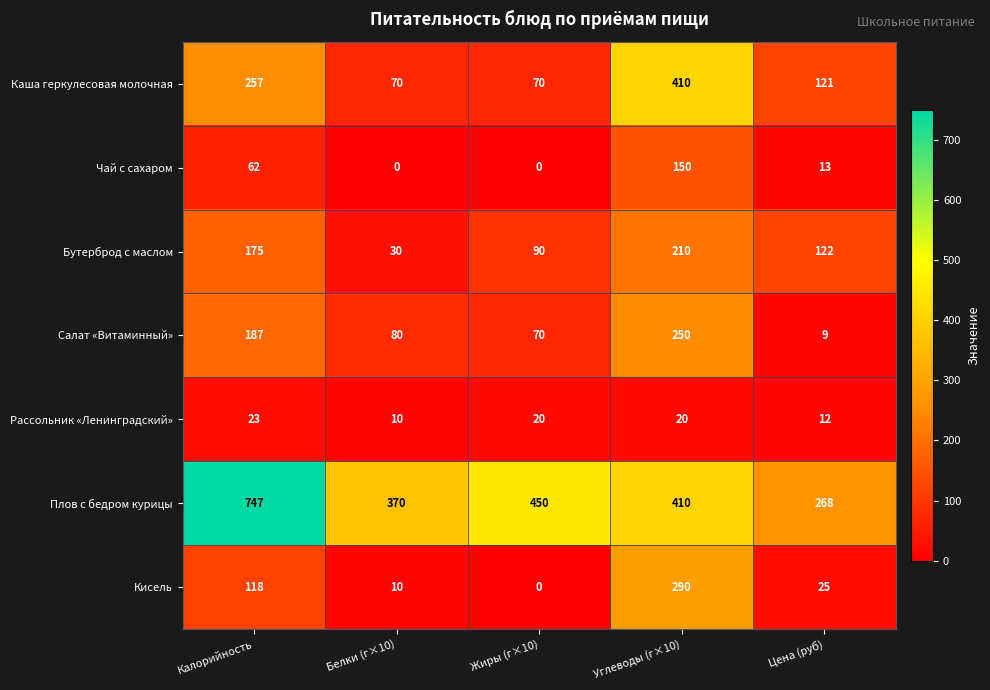

Count the number of categories in the chart.

5